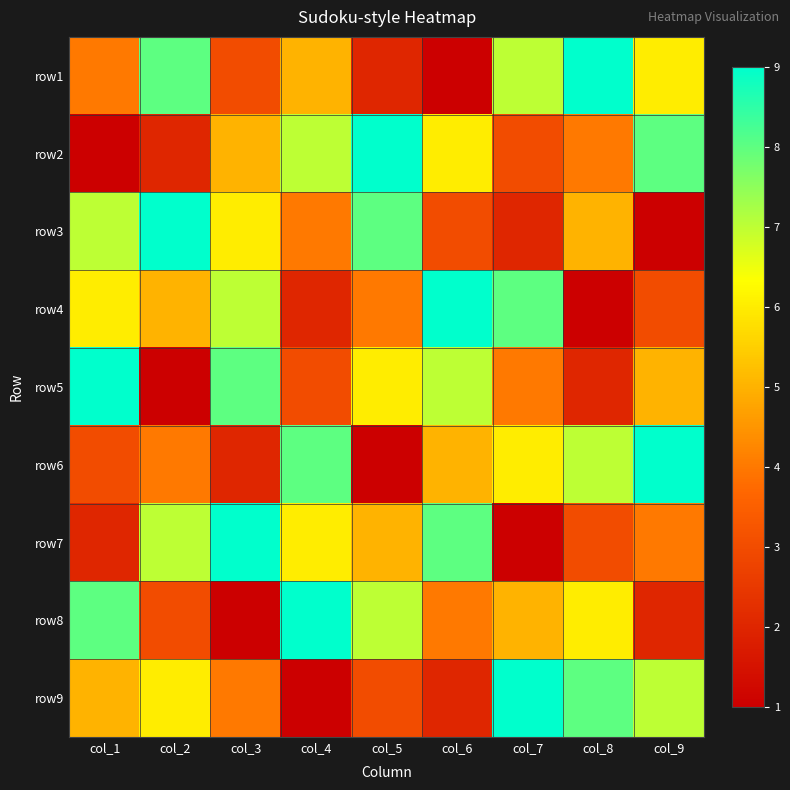

Reading left to right, list all the values displayed in this chart.

row1: col_1=4	col_2=8	col_3=3	col_4=5	col_5=2	col_6=1	col_7=7	col_8=9	col_9=6
row2: col_1=1	col_2=2	col_3=5	col_4=7	col_5=9	col_6=6	col_7=3	col_8=4	col_9=8
row3: col_1=7	col_2=9	col_3=6	col_4=4	col_5=8	col_6=3	col_7=2	col_8=5	col_9=1
row4: col_1=6	col_2=5	col_3=7	col_4=2	col_5=4	col_6=9	col_7=8	col_8=1	col_9=3
row5: col_1=9	col_2=1	col_3=8	col_4=3	col_5=6	col_6=7	col_7=4	col_8=2	col_9=5
row6: col_1=3	col_2=4	col_3=2	col_4=8	col_5=1	col_6=5	col_7=6	col_8=7	col_9=9
row7: col_1=2	col_2=7	col_3=9	col_4=6	col_5=5	col_6=8	col_7=1	col_8=3	col_9=4
row8: col_1=8	col_2=3	col_3=1	col_4=9	col_5=7	col_6=4	col_7=5	col_8=6	col_9=2
row9: col_1=5	col_2=6	col_3=4	col_4=1	col_5=3	col_6=2	col_7=9	col_8=8	col_9=7